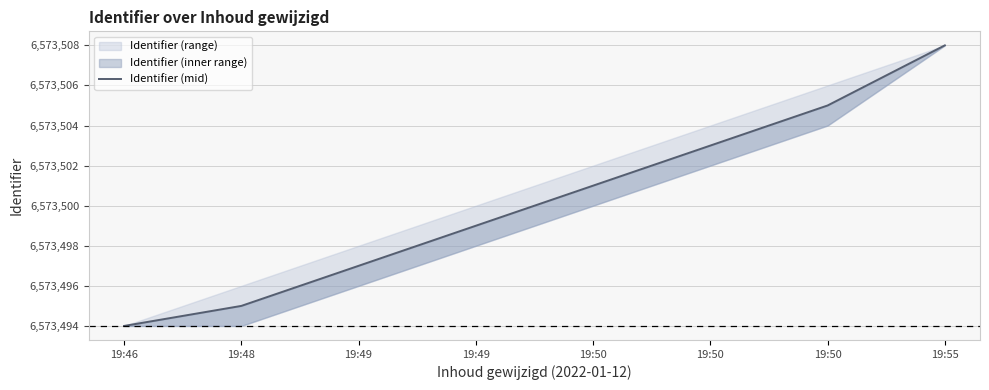

The chart shows a value of 1520767 at 19:50. True or false?

False